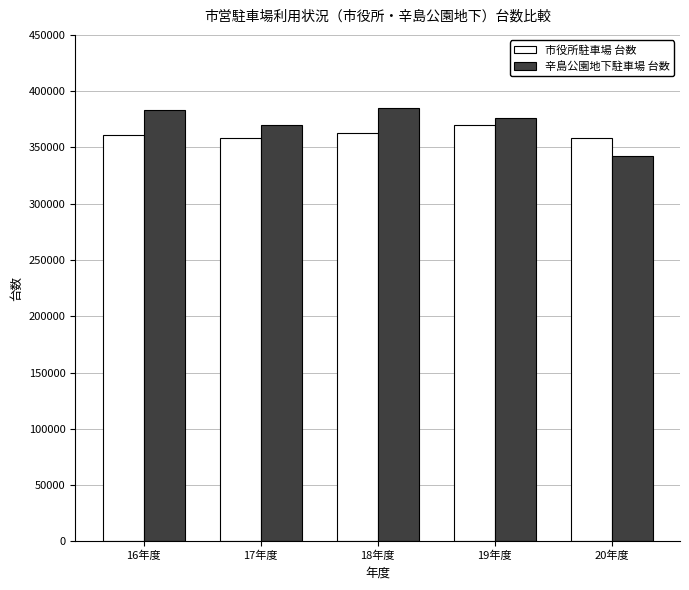

Is the value of 辛島公園地下駐車場 台数 at 16年度 greater than the value of 市役所駐車場 台数 at 17年度?

Yes